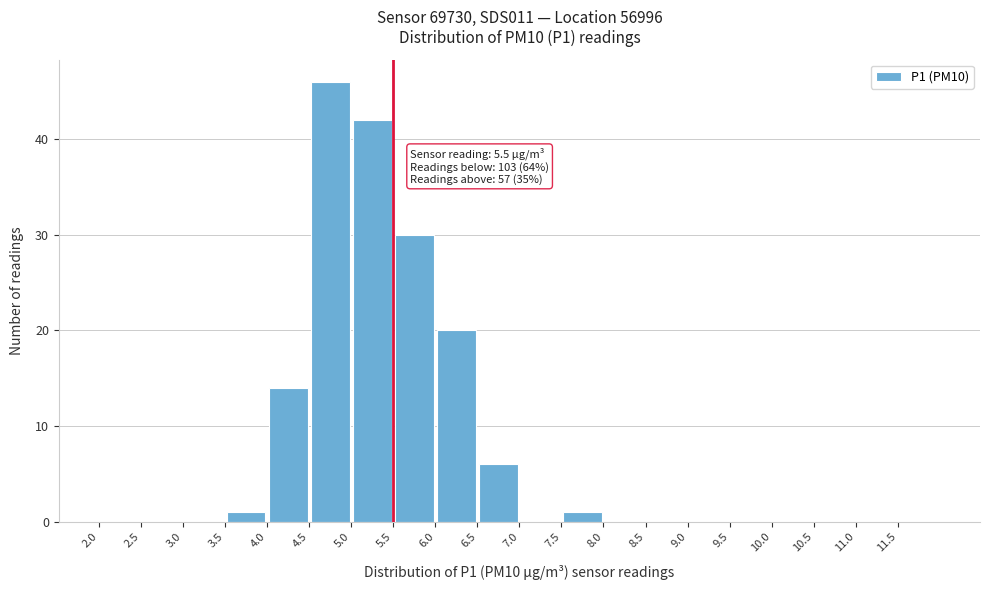

Which range on the x-axis has the tallest bar?

4.5 to 5.0